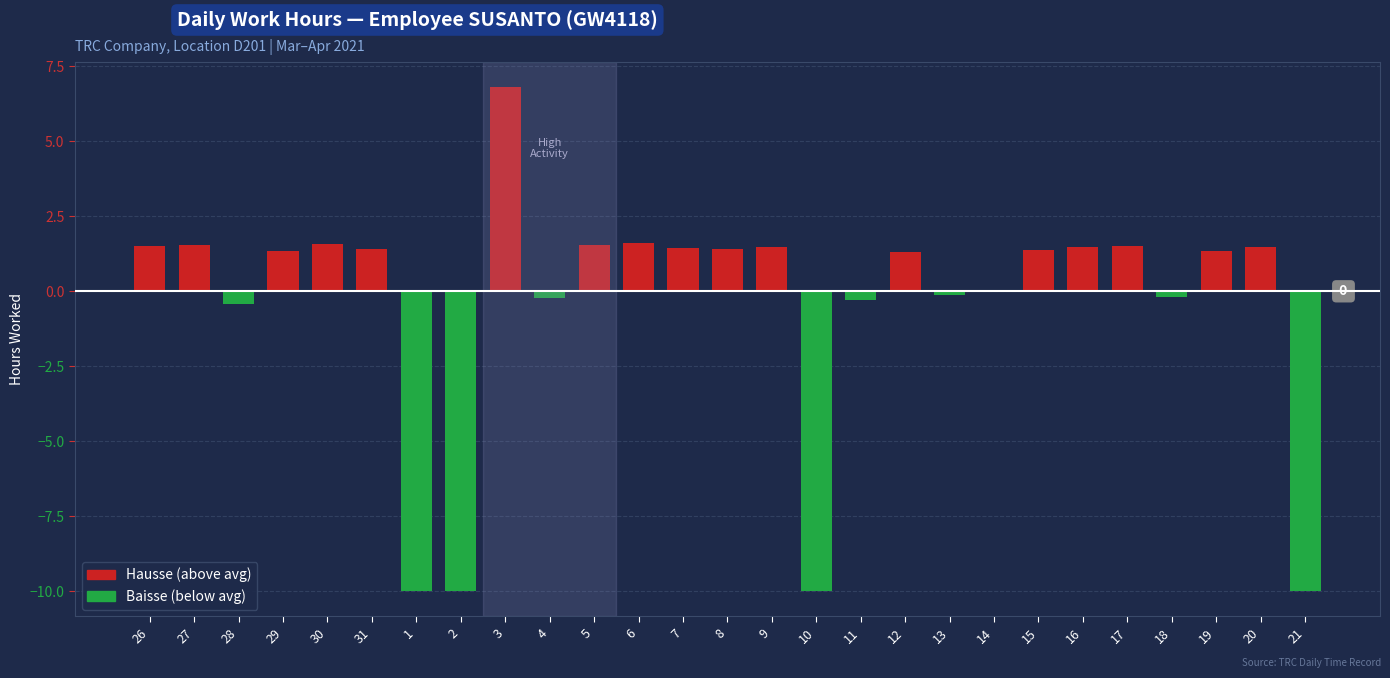

Between 20 and 15, which is larger?

20